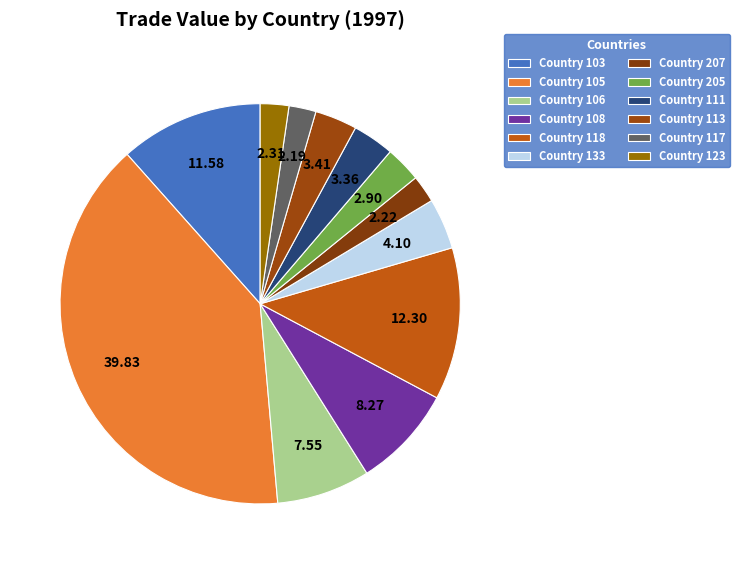

Count the number of slices in the pie.

12